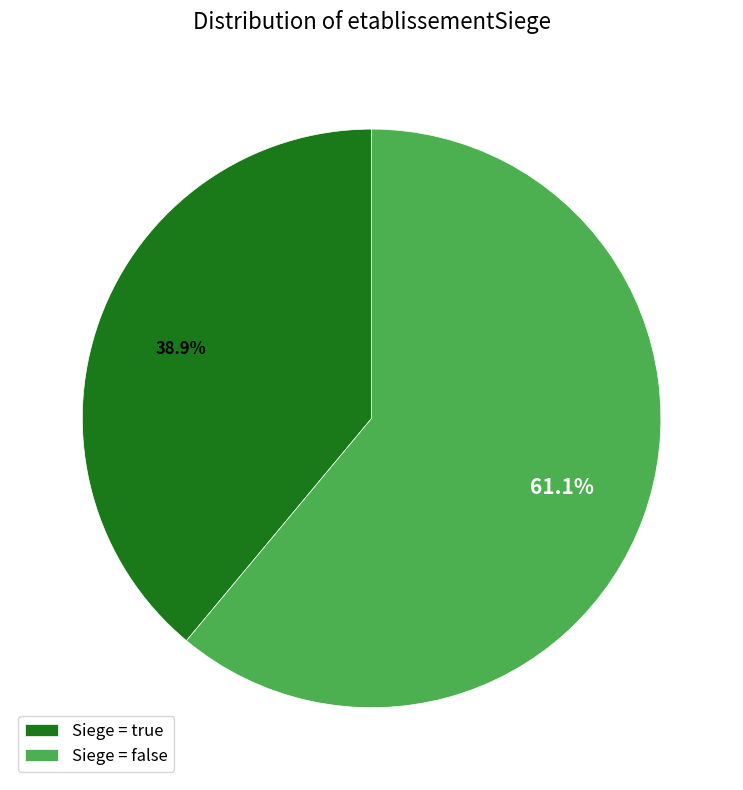

Which category has the biggest portion of the pie?

Siege = false